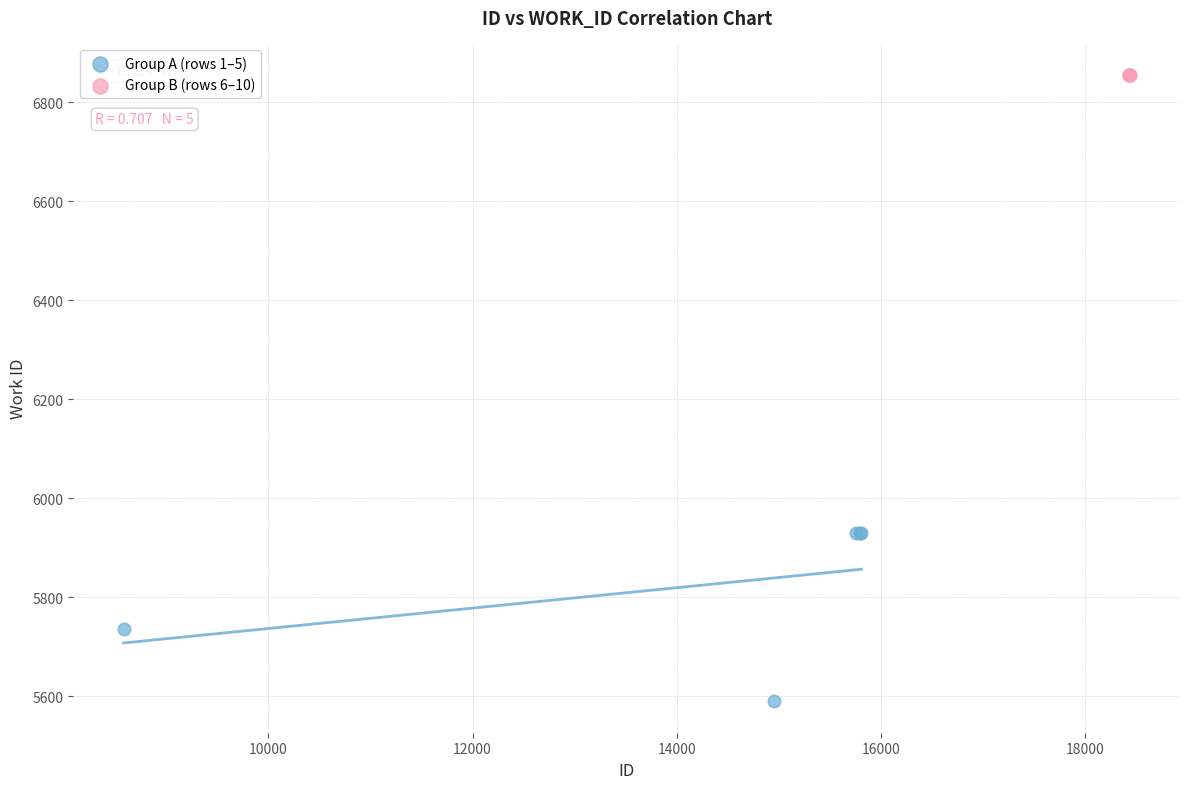

Which series contains the highest Y value?

Group B (rows 6–10)